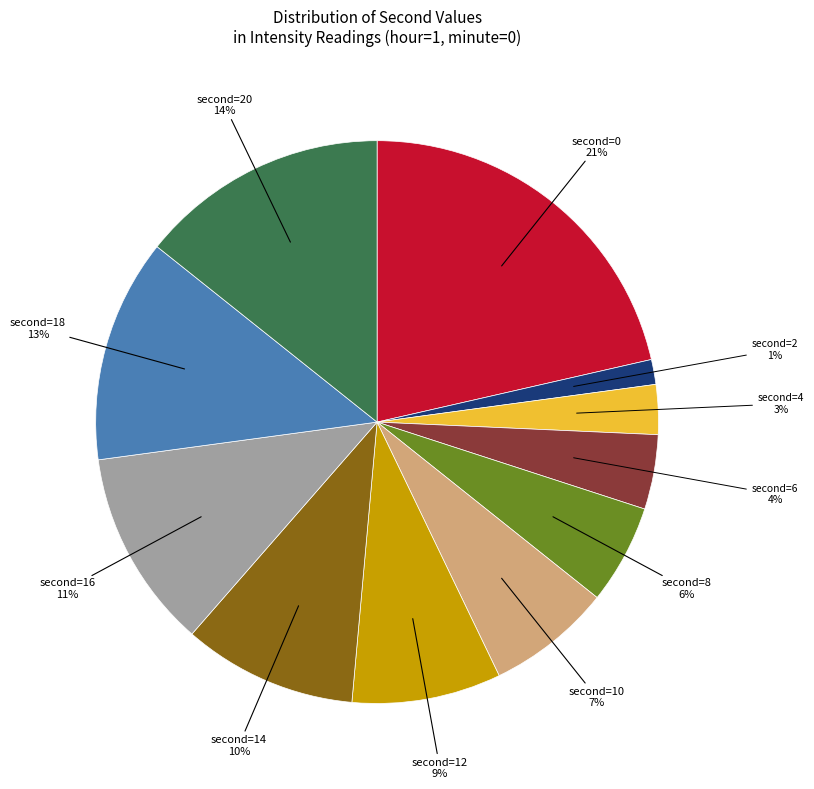

Is there any slice that represents more than half of the pie?

No